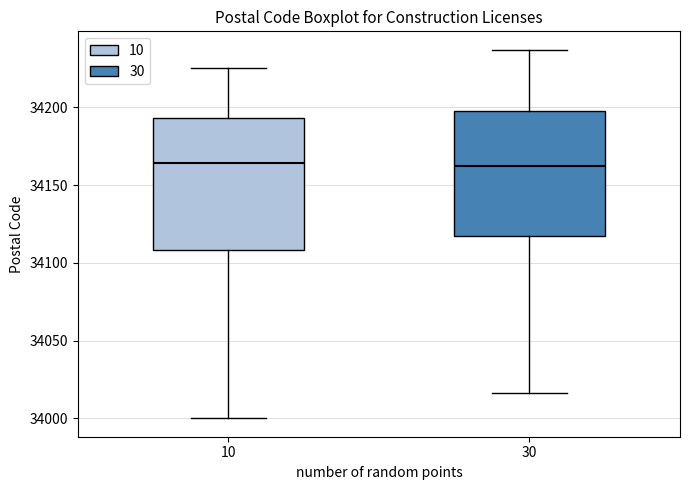

Where does the upper whisker of the box at x = 30 end on the y-axis? The values are not printed on the chart, so give them approximately, as read against the axis.

34235